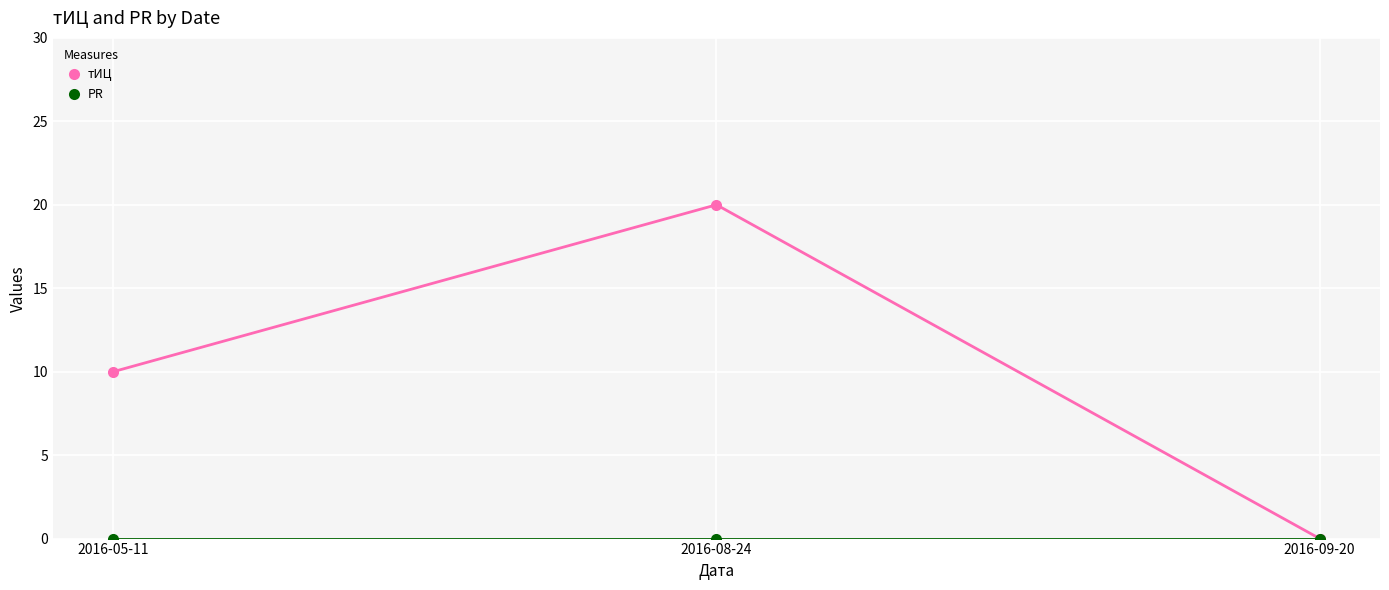

At how many categories does at least one series exceed 16?

1